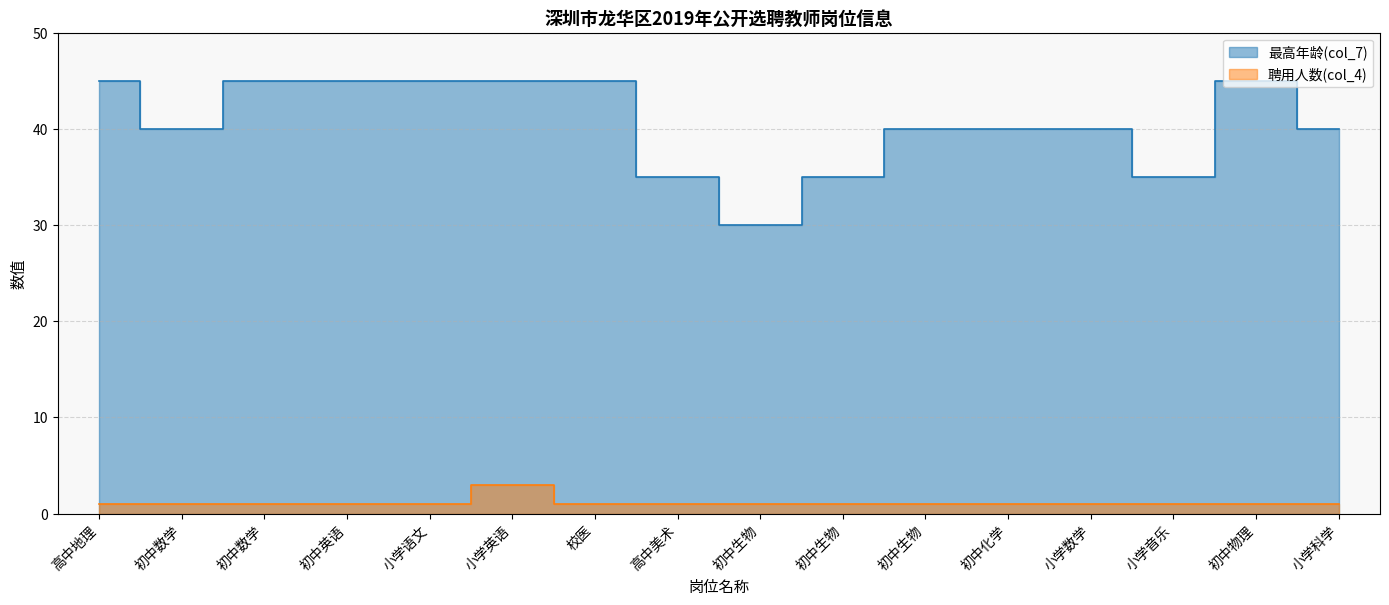

At 初中生物, list the series in order from largest to smallest.

最高年龄(col_7), 聘用人数(col_4)